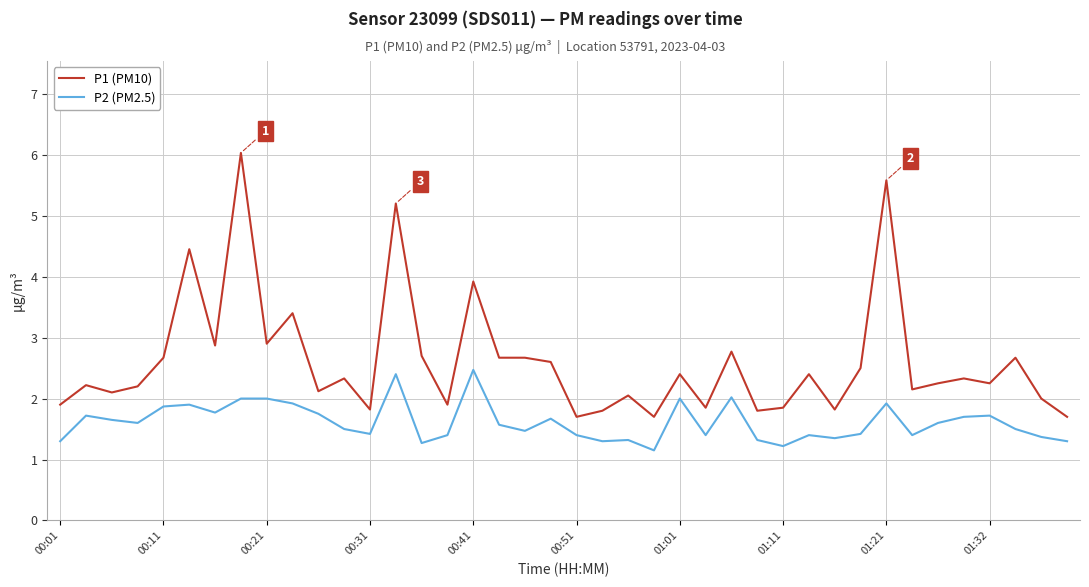

True or false: P1 (PM10) and P2 (PM2.5) intersect in this chart.

False